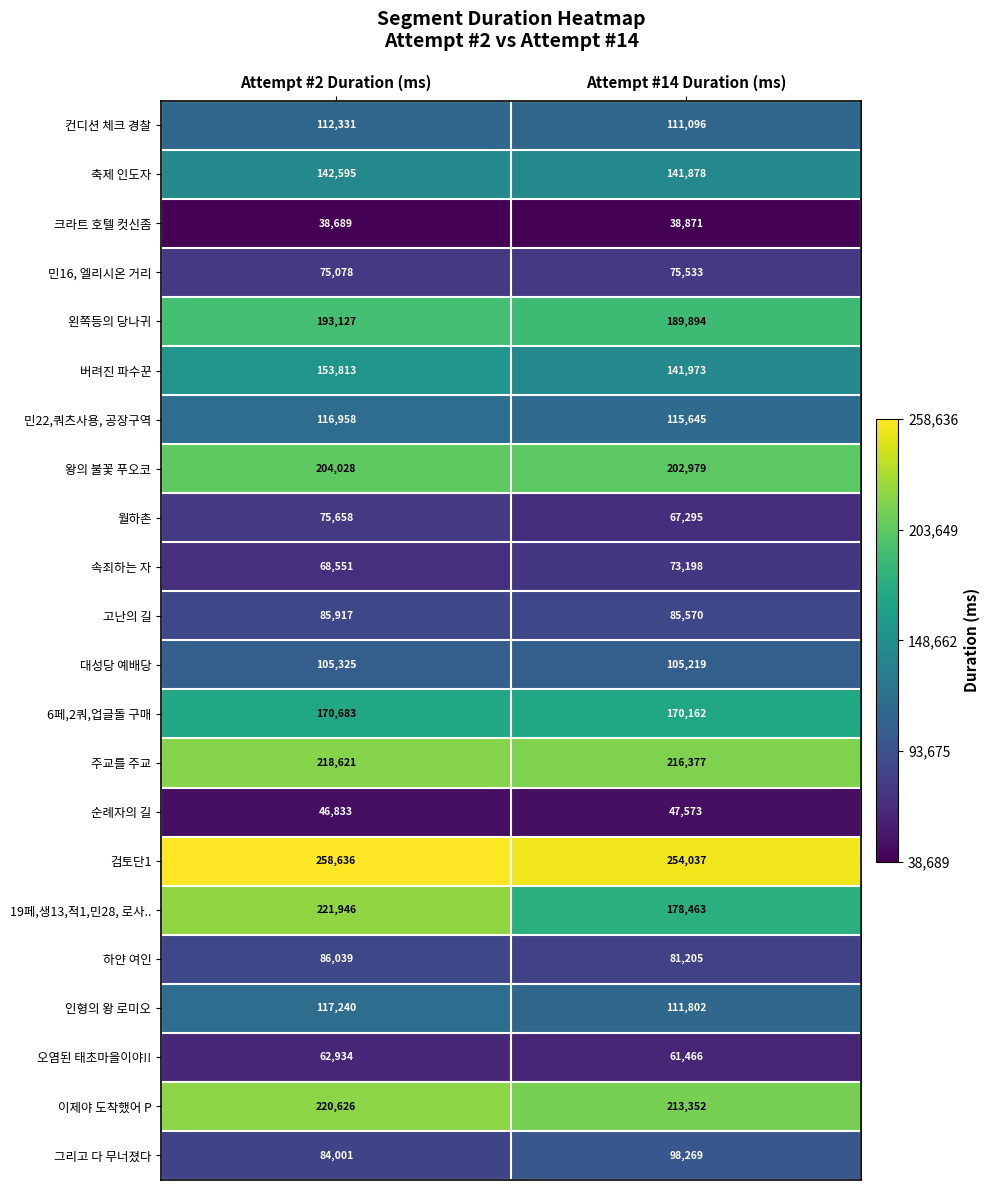

The 버려진 파수꾼 series shows 153813 at Attempt #2 Duration (ms). True or false?

True